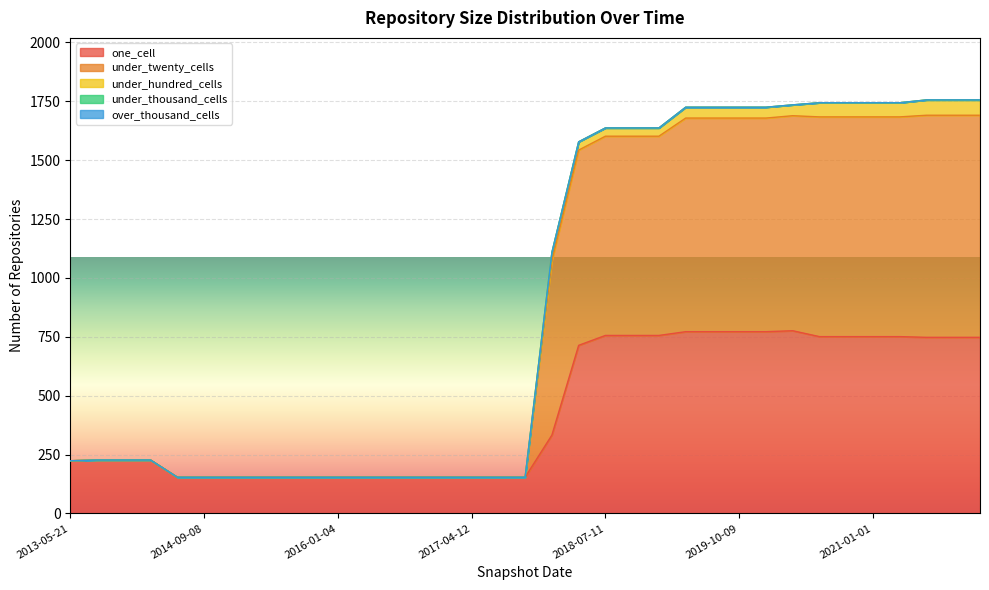

Which category has the highest value in the under_twenty_cells series?

2021-07-01